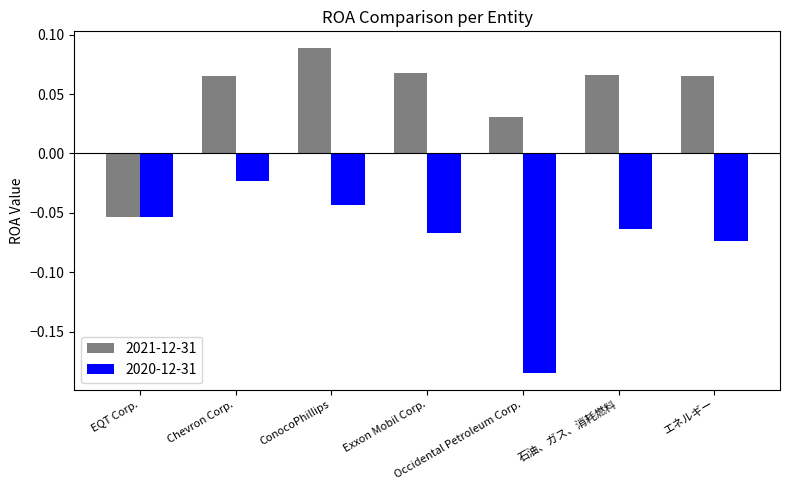

Which series has the largest total across all categories?

2021-12-31